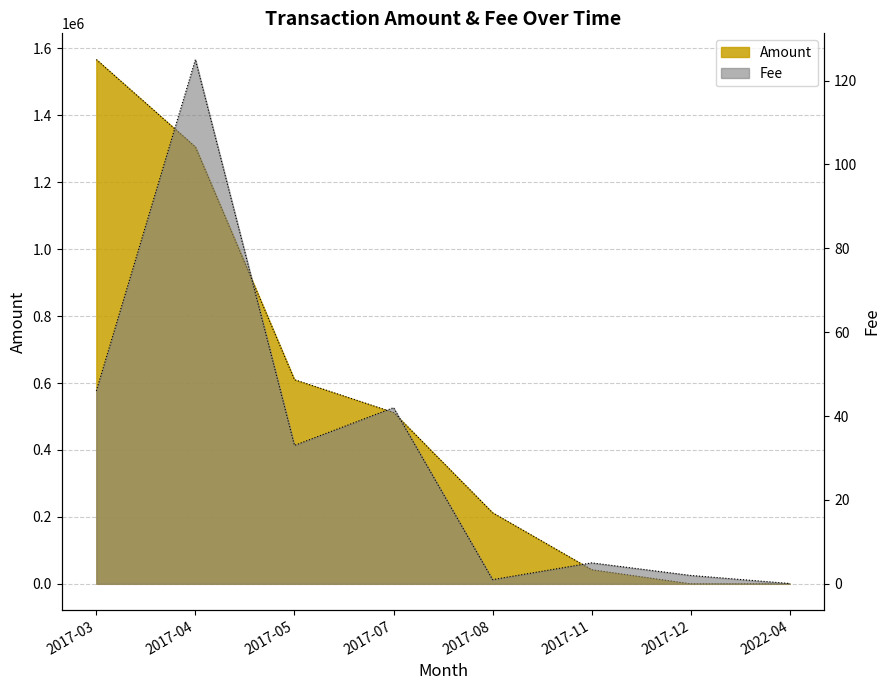

Rank the series at 2017-03 from highest to lowest value.

Amount, Fee